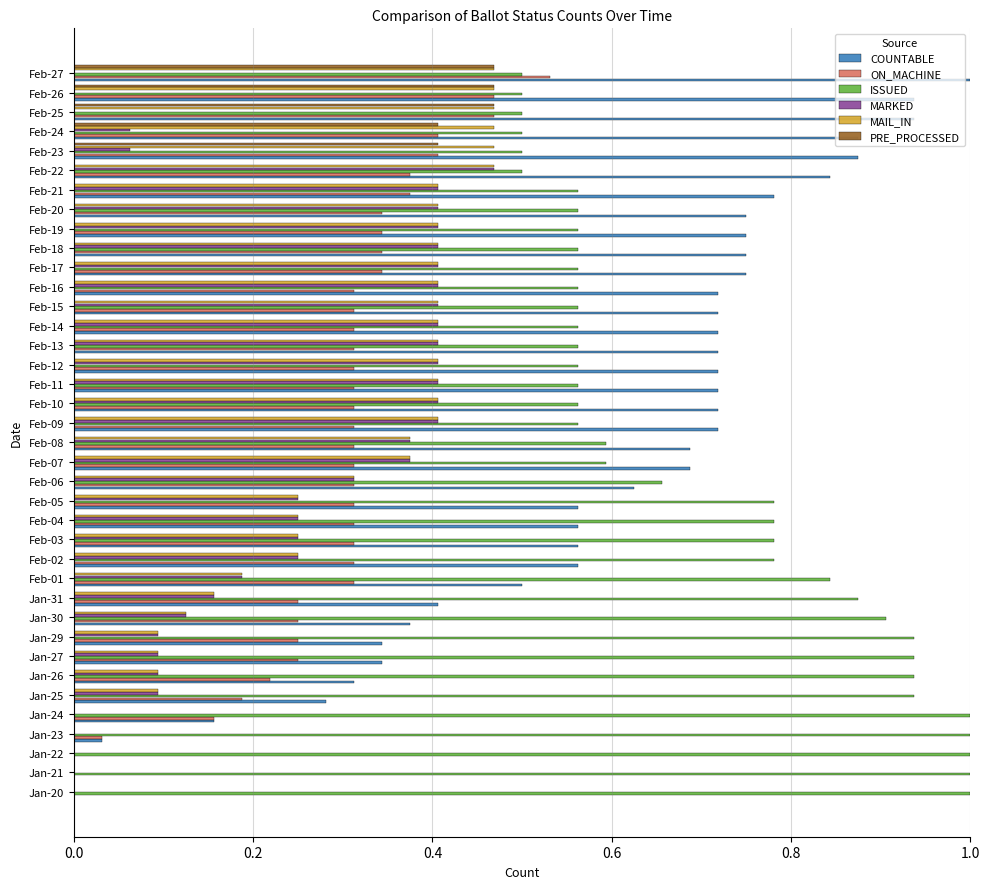

What is the sum of all MARKED values?

8.8